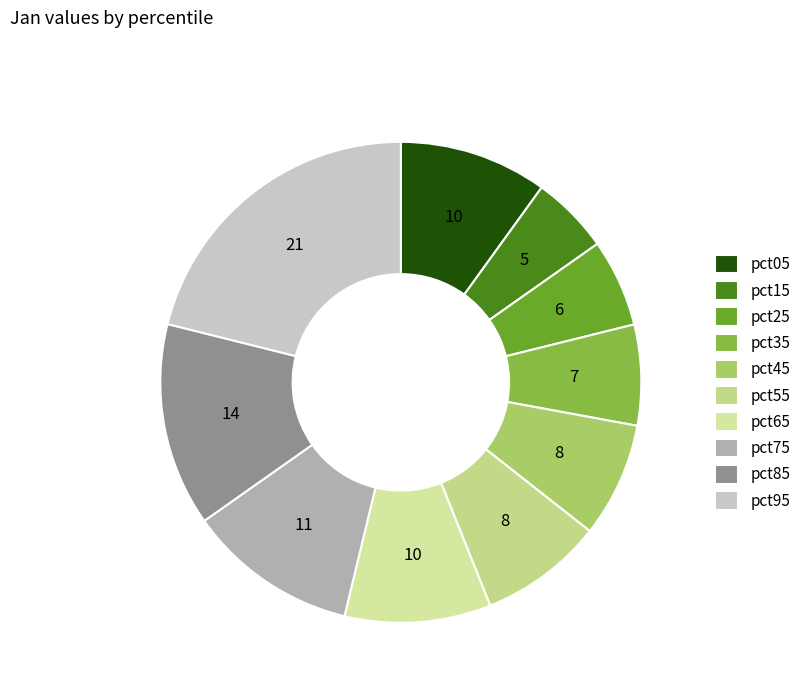

Between pct65 and pct55, which is larger?

pct65